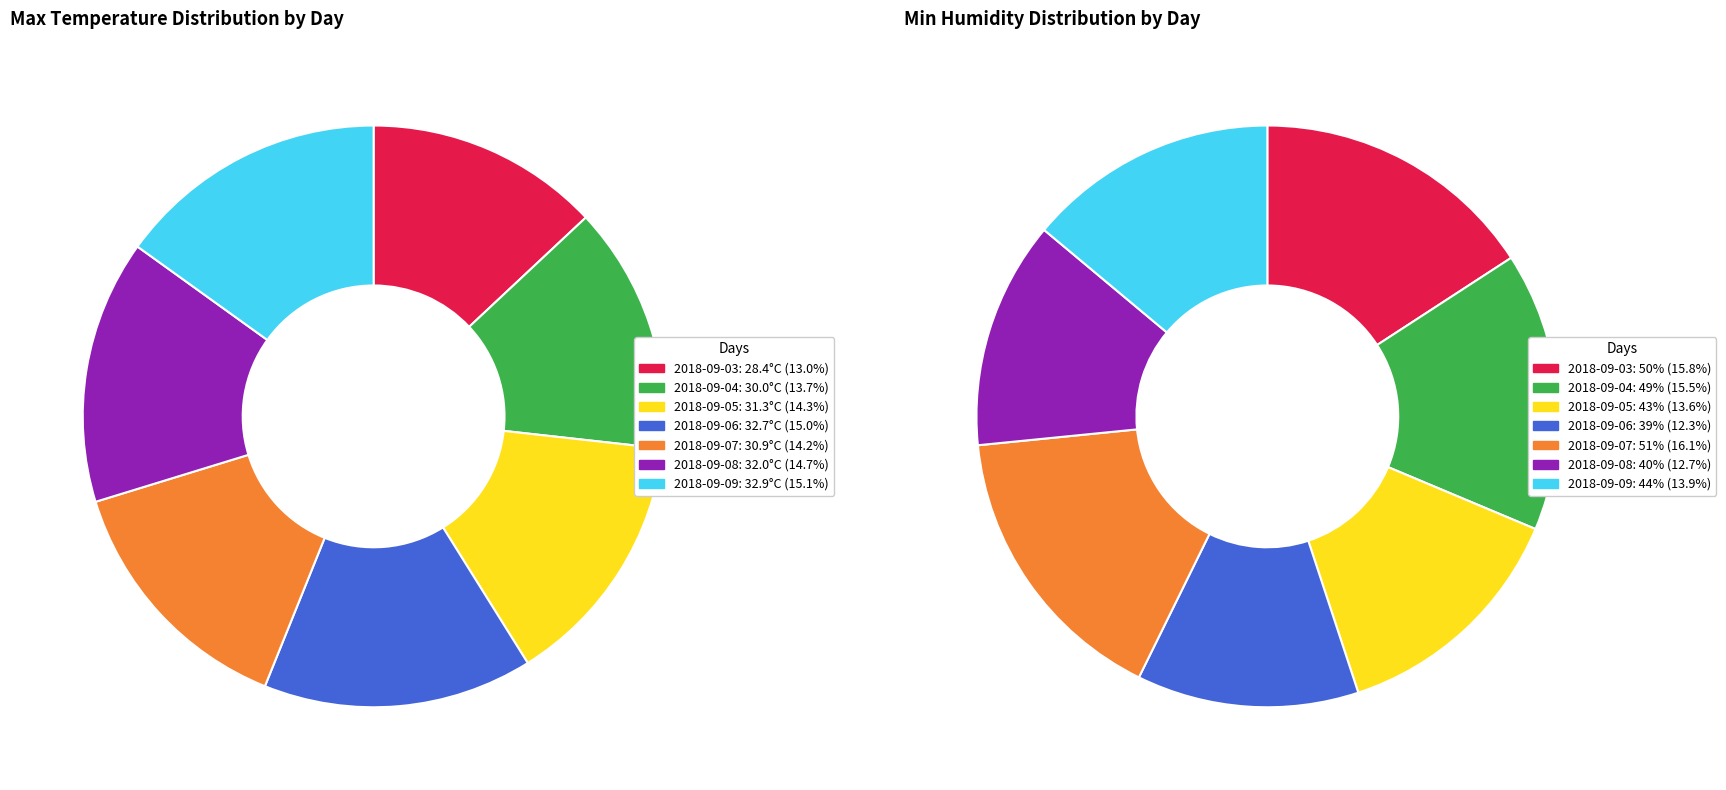

Rank the series at 2018-09-09 from lowest to highest value.

Max Temp (°C), Min Humidity (%)